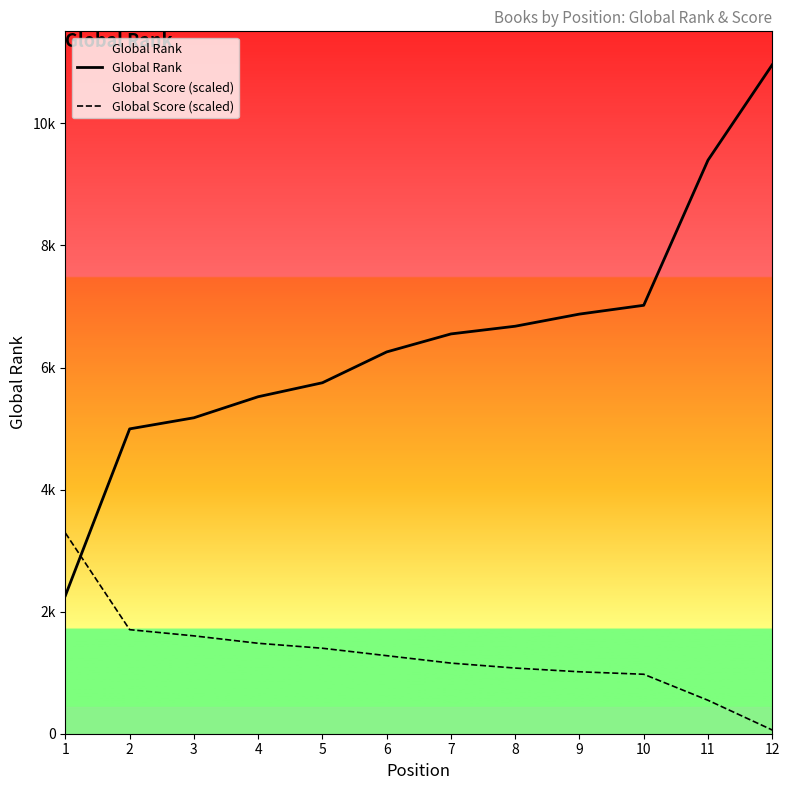

What are all the series names shown in the legend?

Global Rank, Global Score (scaled)